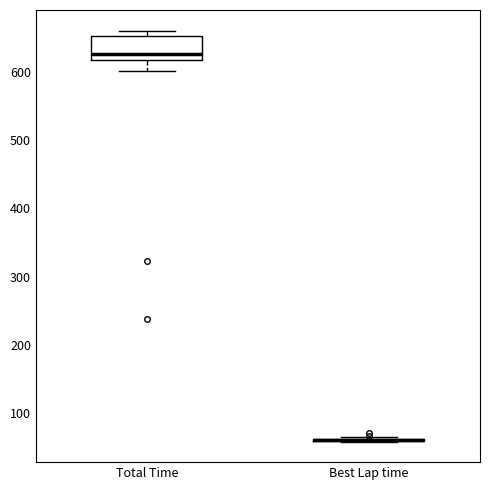

Reading left to right, read every box against the y-axis: the position of its median line, the range the box covers, and the ends of its whiskers. The values are not printed on the chart, so give them approximately, as read against the axis.

Total Time: median 630, box 620 to 650, whiskers 600 to 660
Best Lap time: box collapsed to a line at 60, whiskers 60 to 70